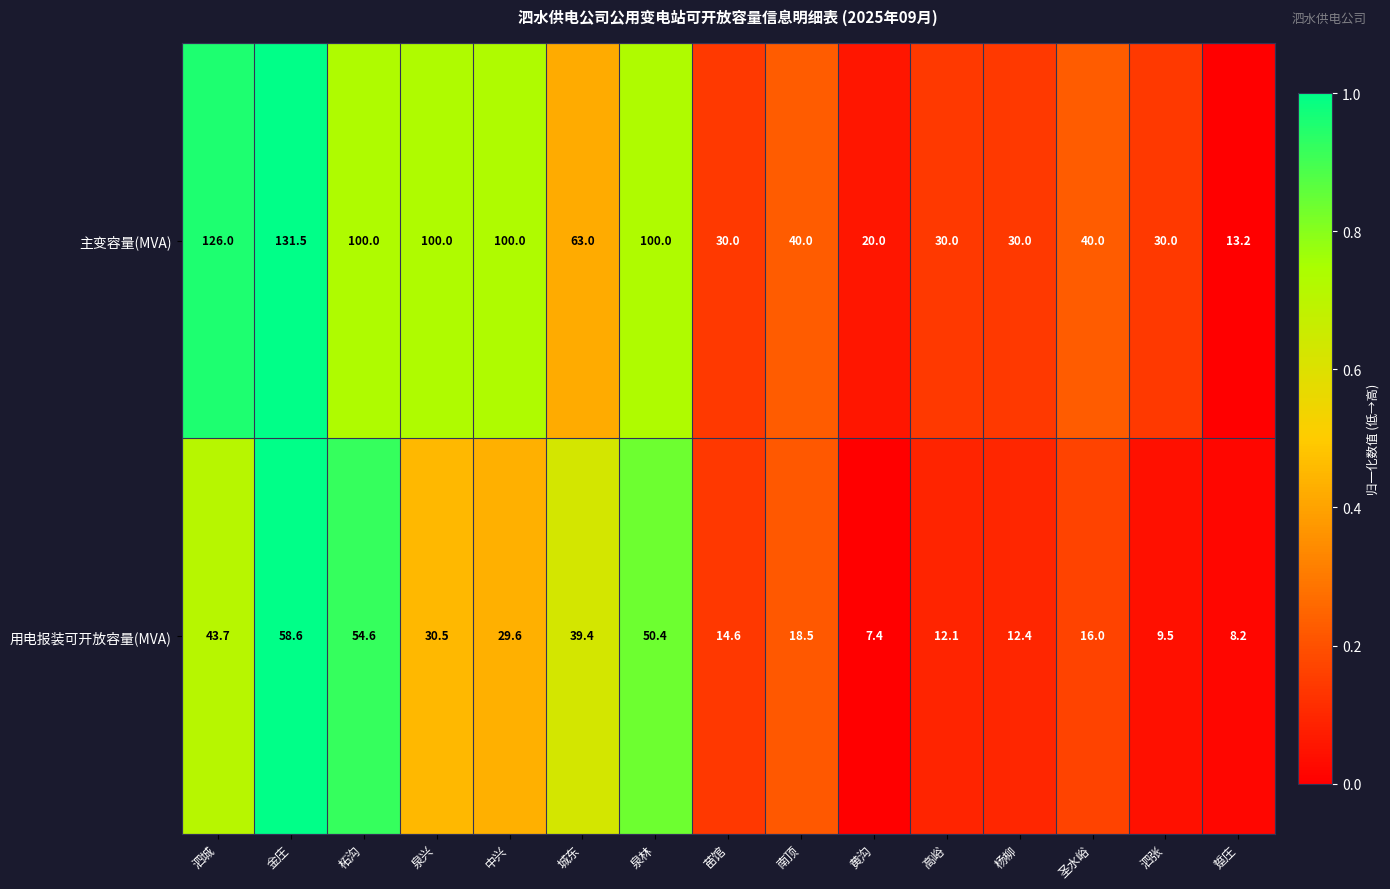

What is the sum of all 用电报装可开放容量(MVA) values?

405.5